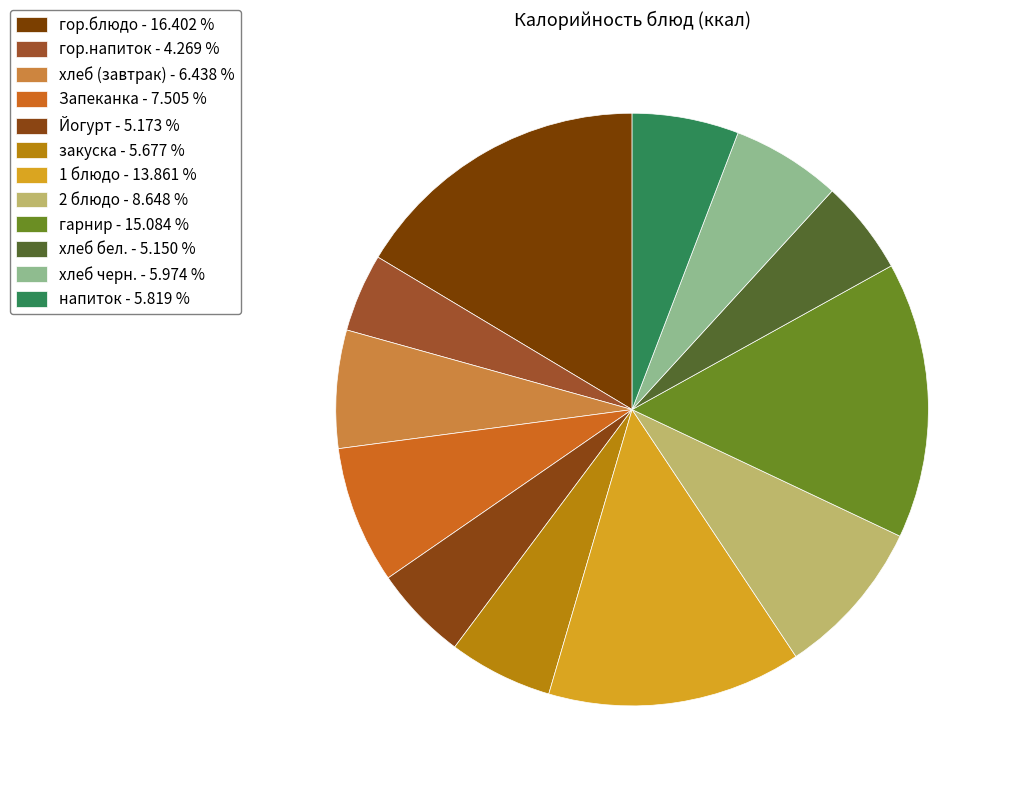

To the nearest percent, what portion does Йогурт represent?

5%